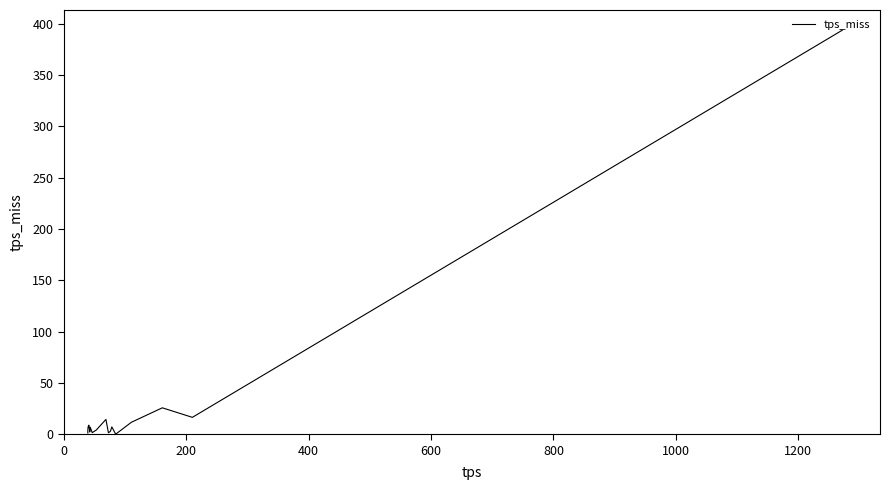

What is the greatest value displayed?

393.8